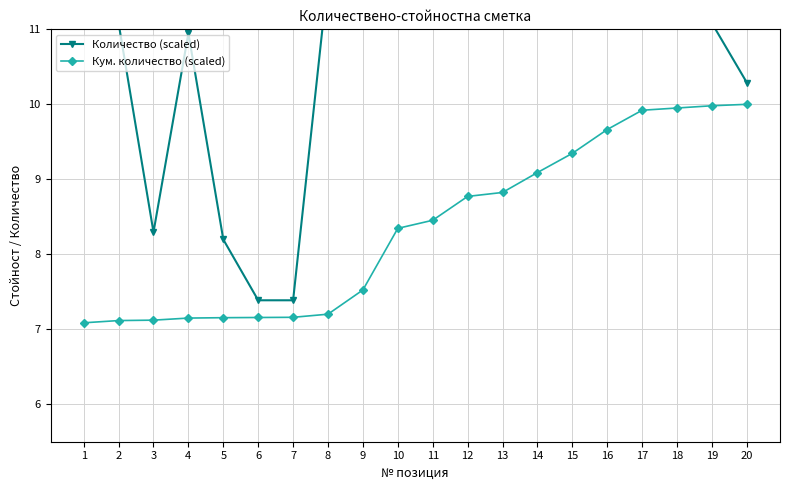

Which category has the highest value in the Количество (scaled) series?

10